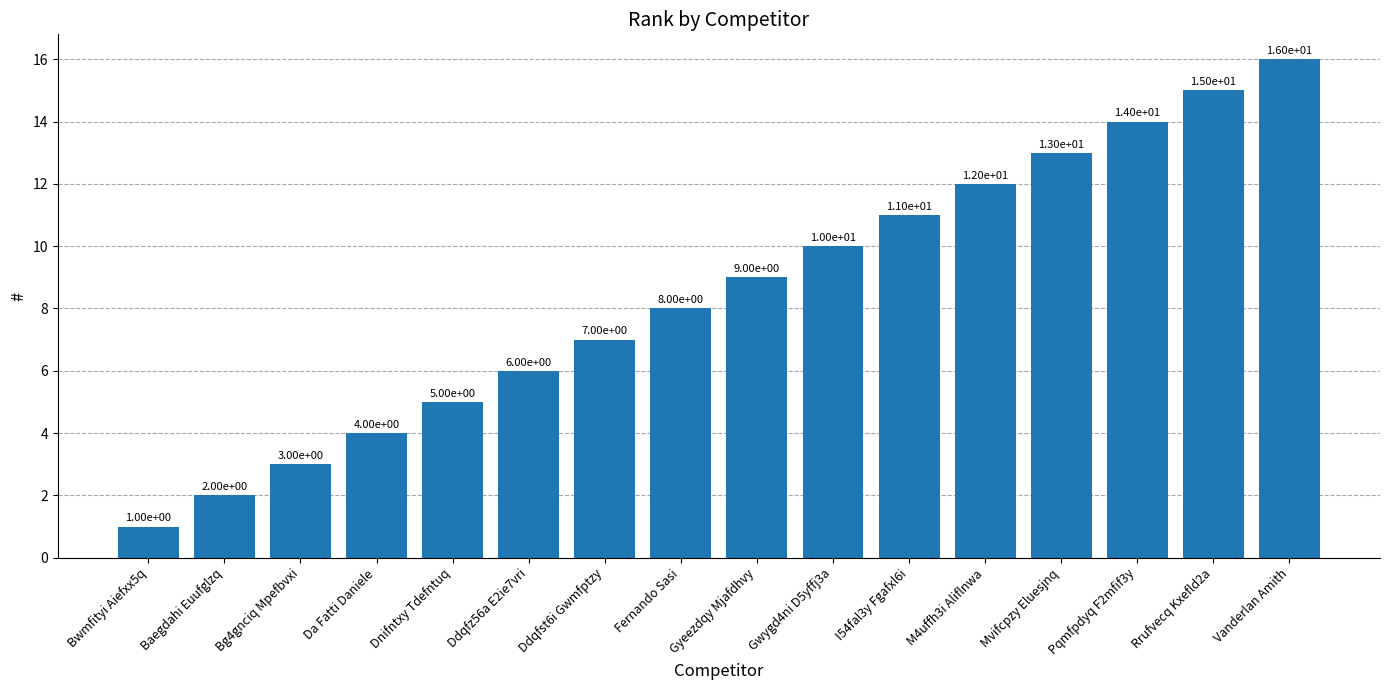

How many data points does each series have?

16